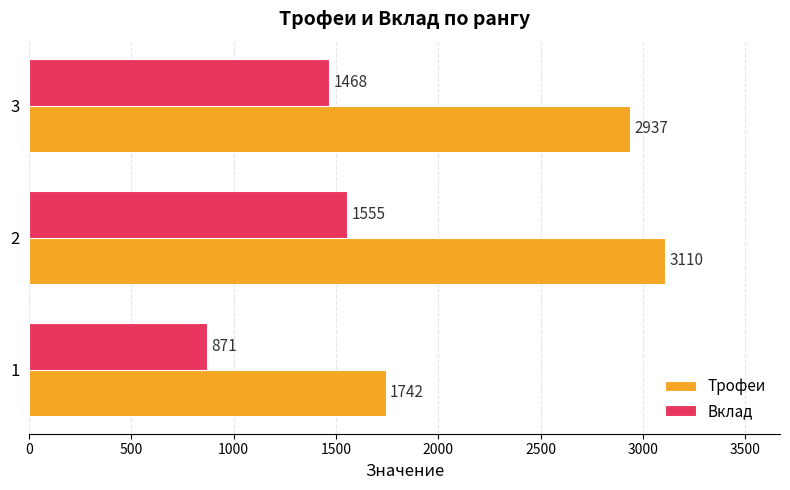

At 3, list the series in order from largest to smallest.

Трофеи, Вклад